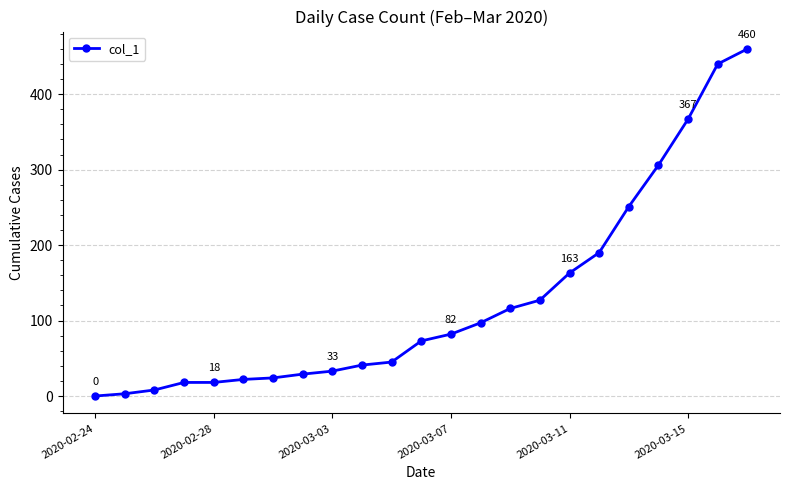

What is the average value?

127